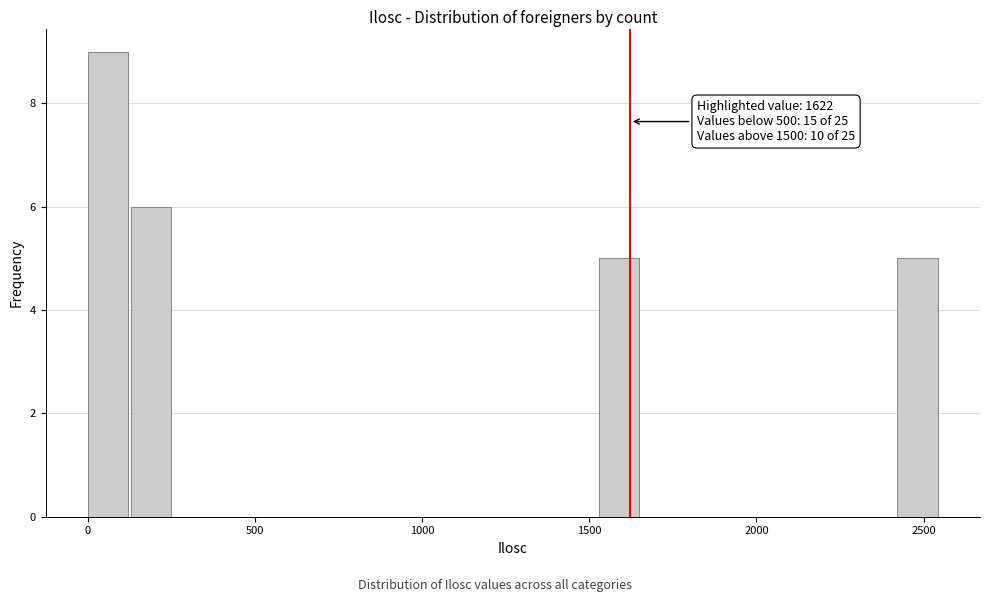

Around what value on the x-axis is the tallest bar? Give the approximate position of its centre, as read against the axis.

50